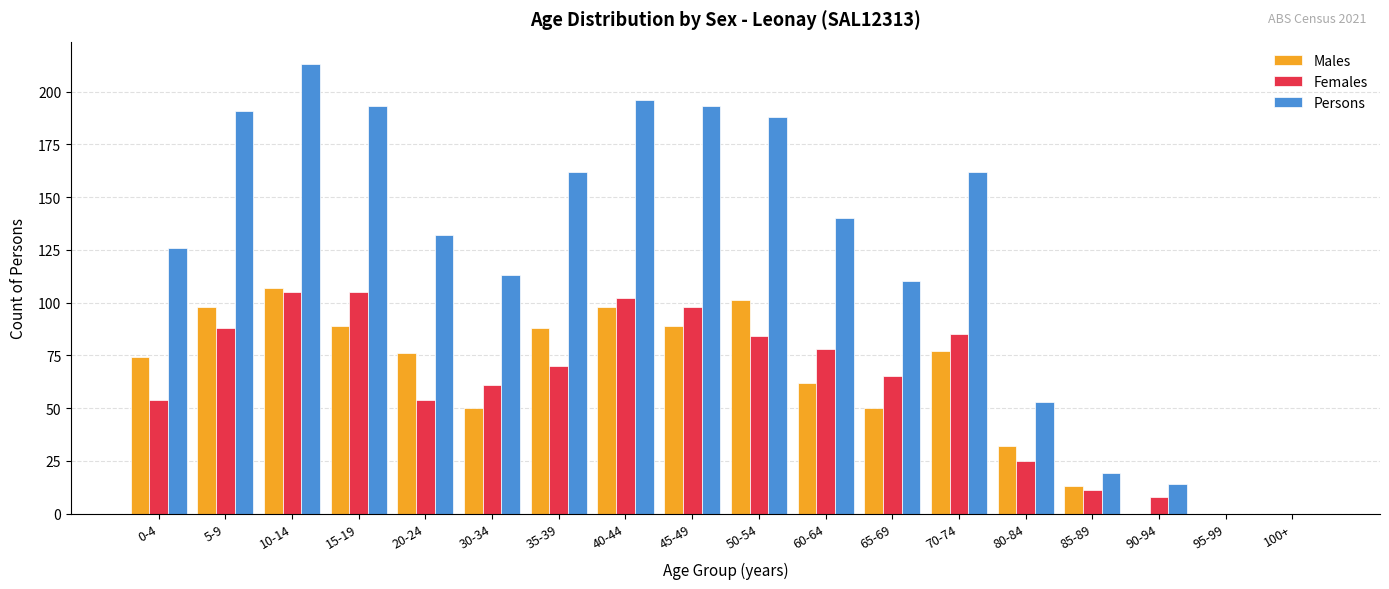

The Persons series shows 144 at 95-99. True or false?

False